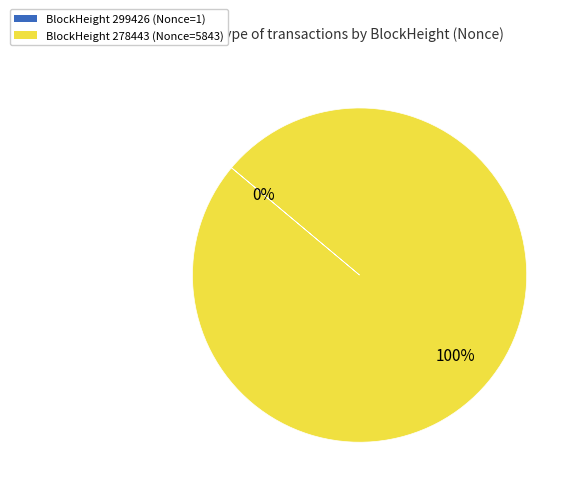

Is there a majority slice in this chart?

Yes